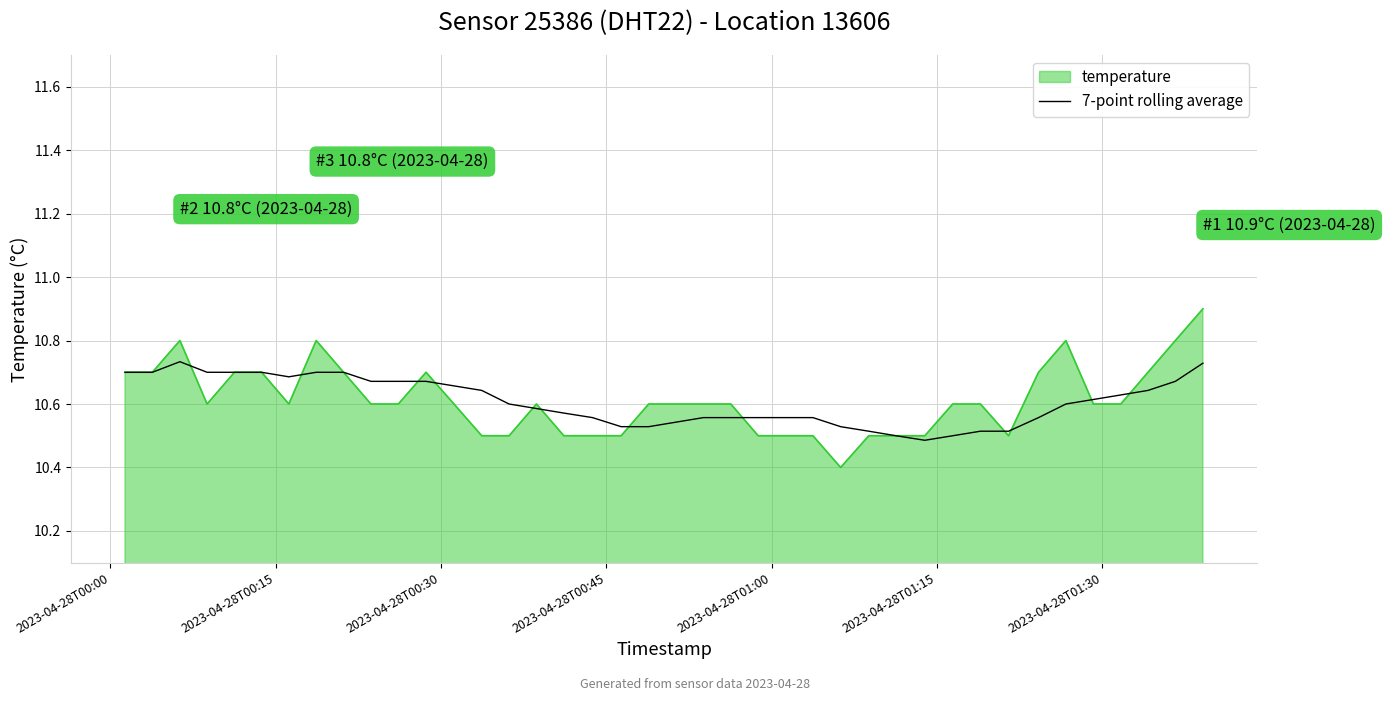

What is the minimum value for temperature?

10.4